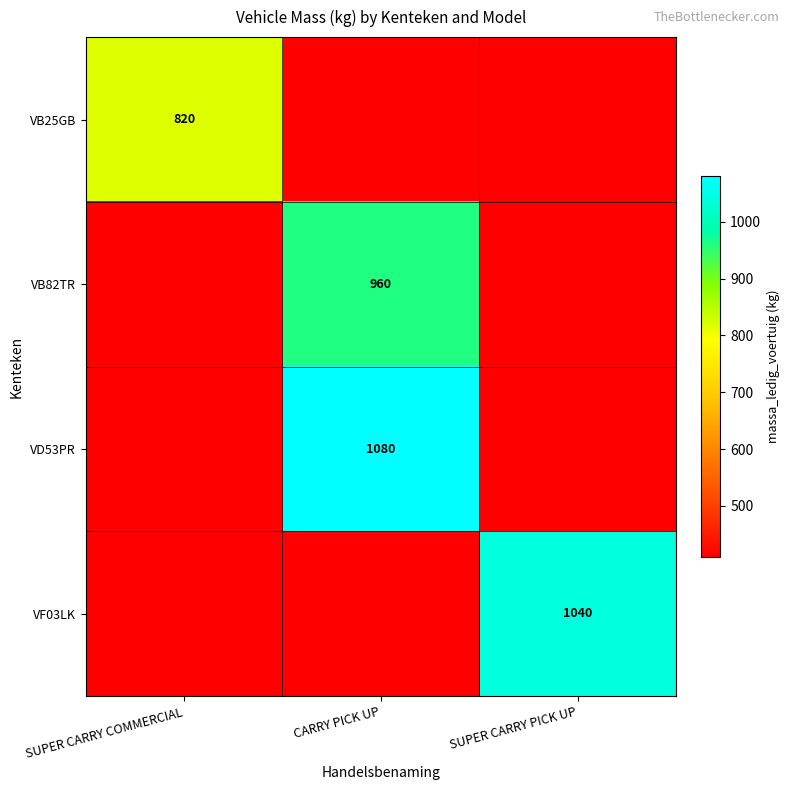

Is it true that VB82TR equals 960 at CARRY PICK UP?

True